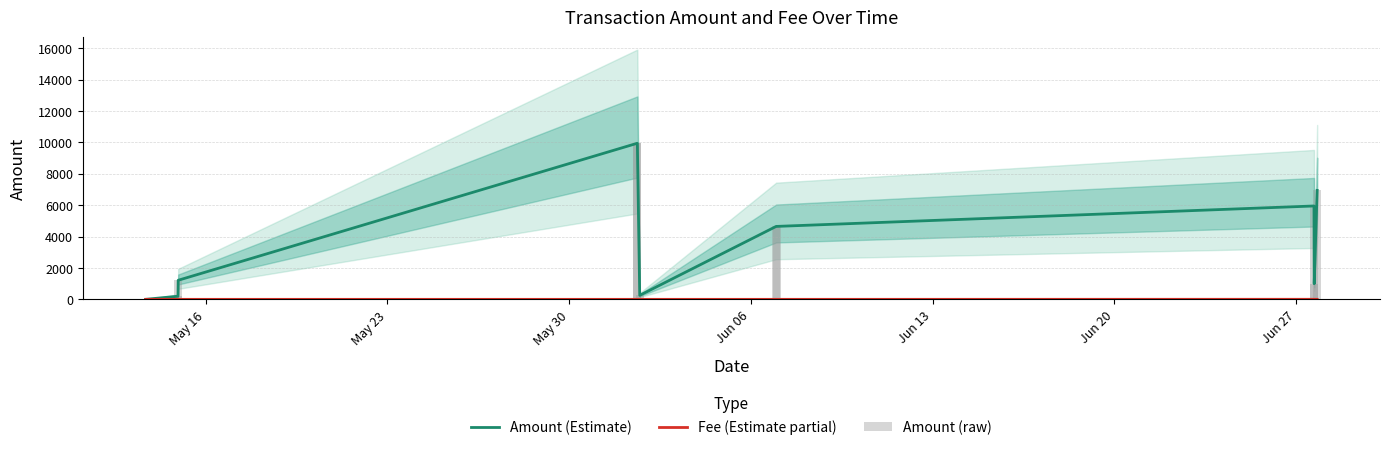

What are all the series names shown in the legend?

Amount (Estimate), Fee (Estimate partial), Amount (raw)